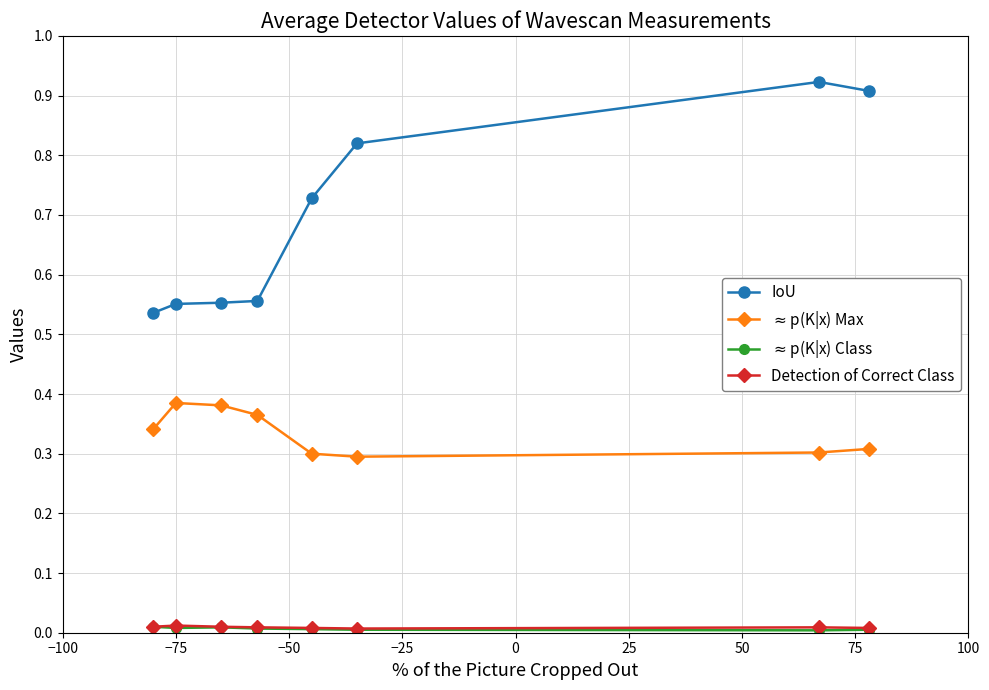

Which series has the largest total across all categories?

IoU